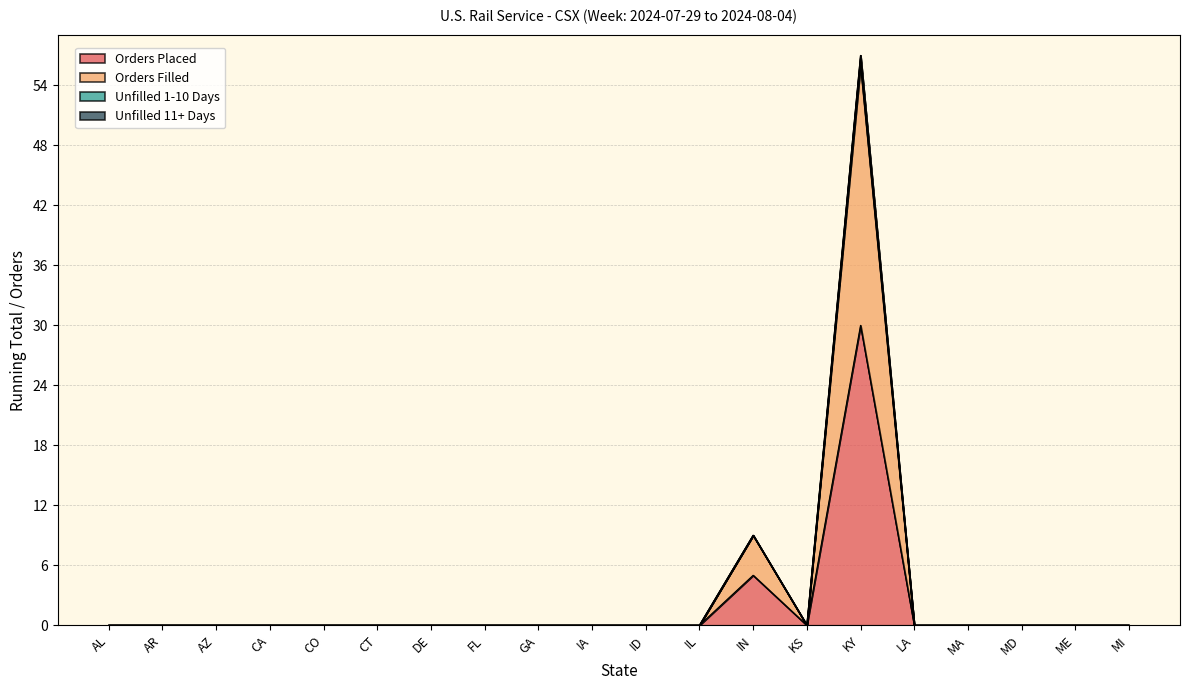

What is the average value of the Orders Placed series?

2